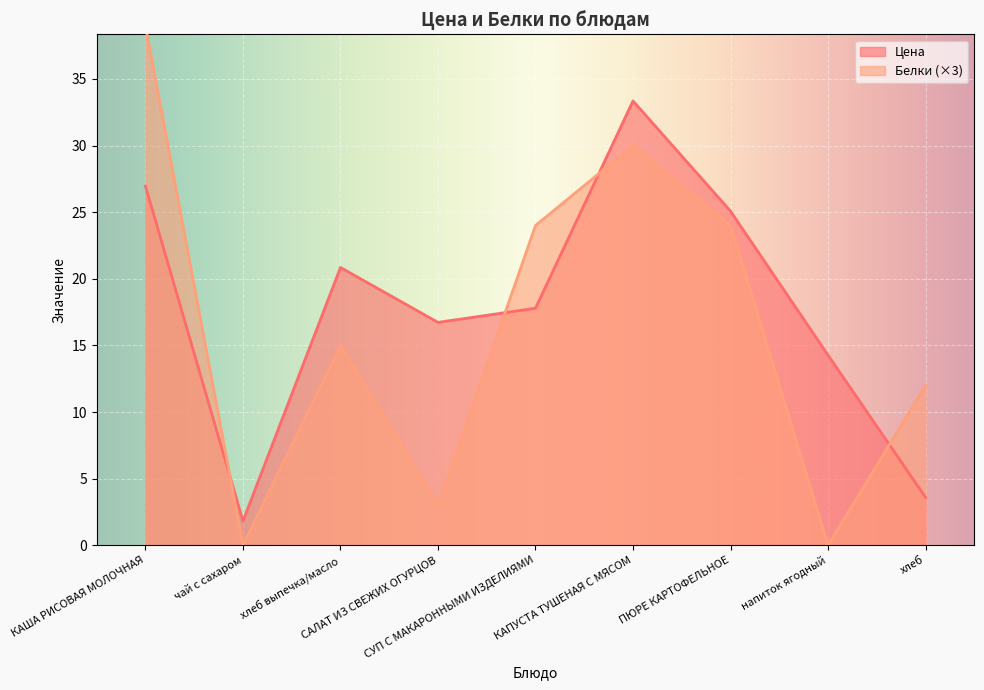

Which series has the largest total across all categories?

Цена